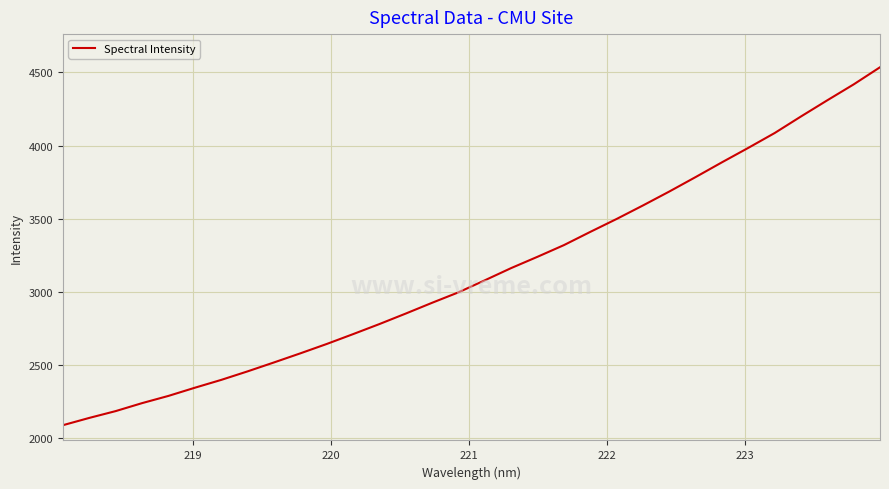

What is the maximum value shown in the chart?

4535.5